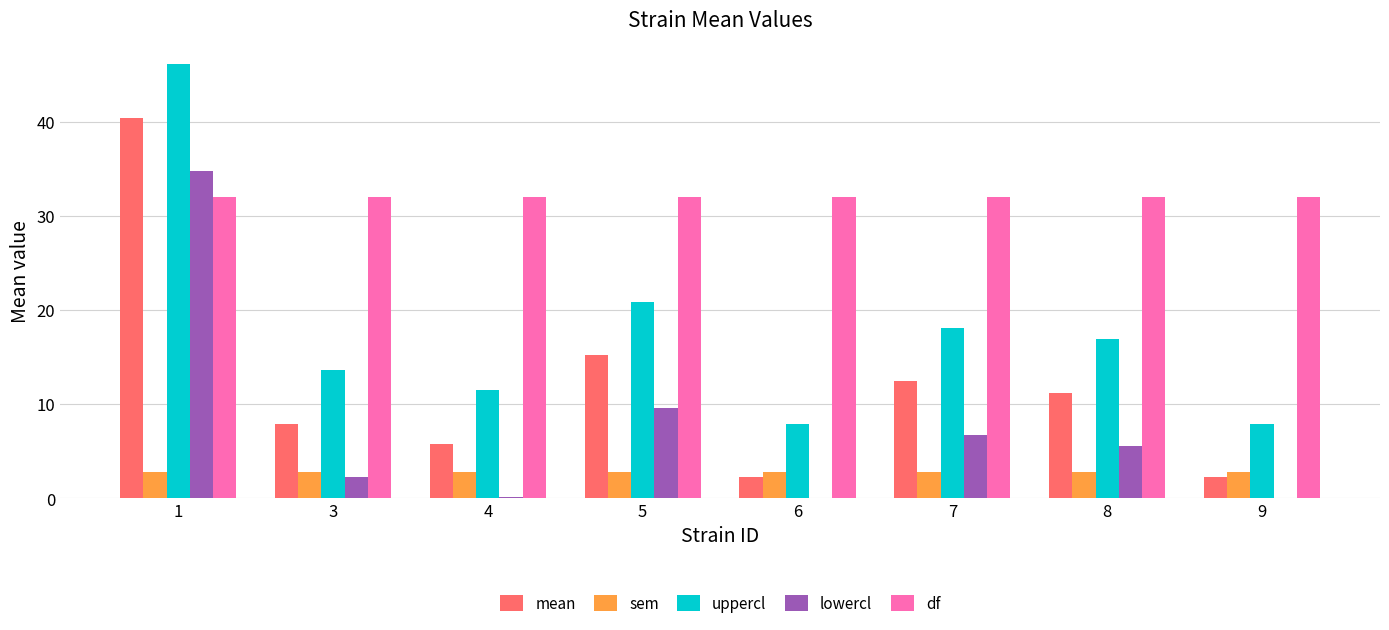

How many groups of bars are there?

8